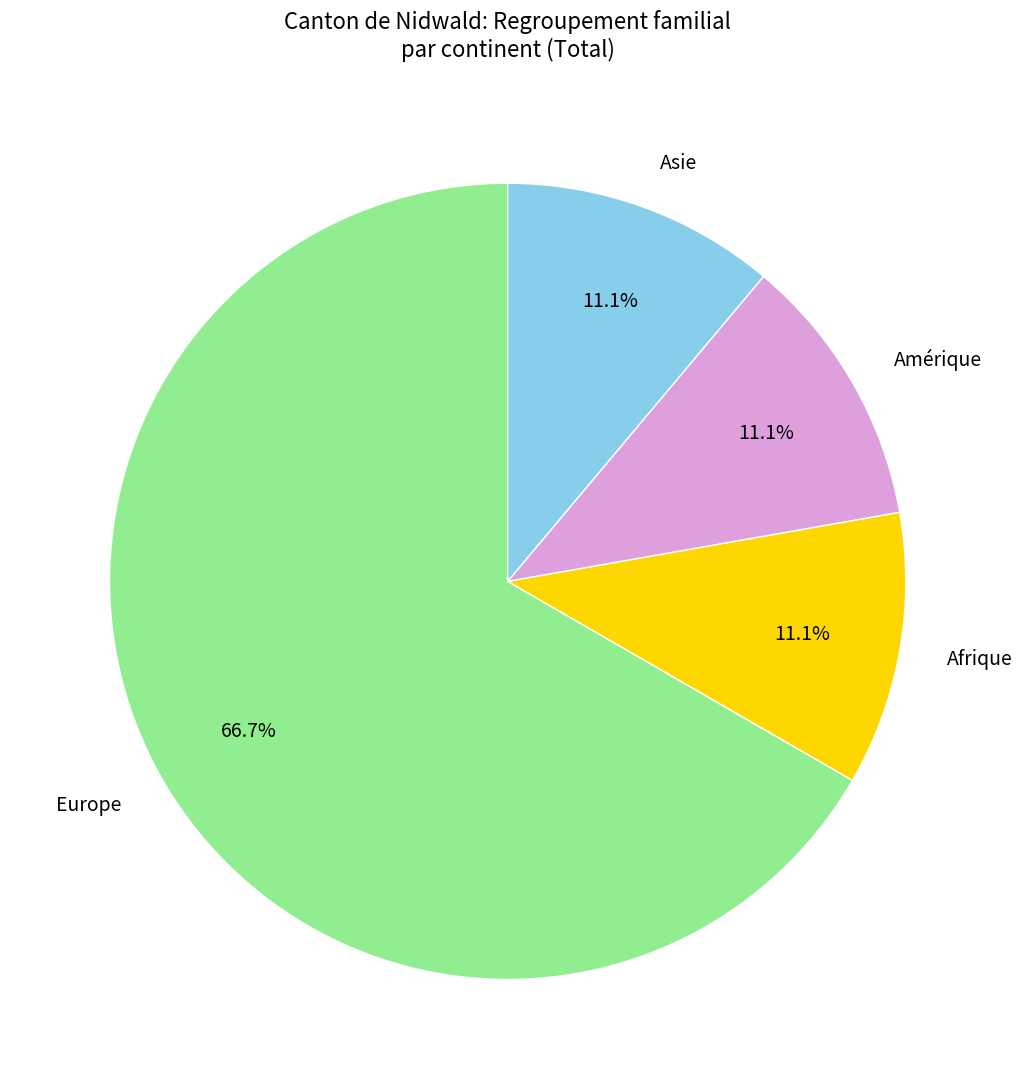

To the nearest percent, what portion does Europe represent?

67%